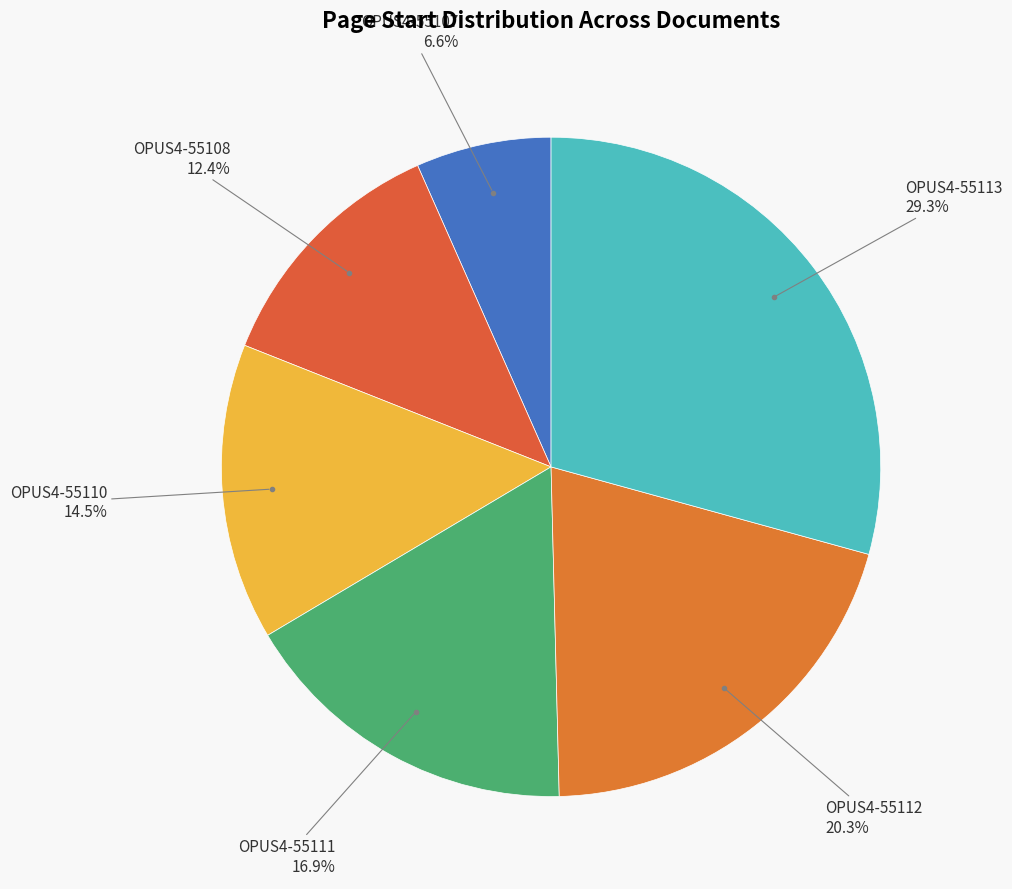

To the nearest percent, what is the difference between the largest and smallest slice percentages?

23%